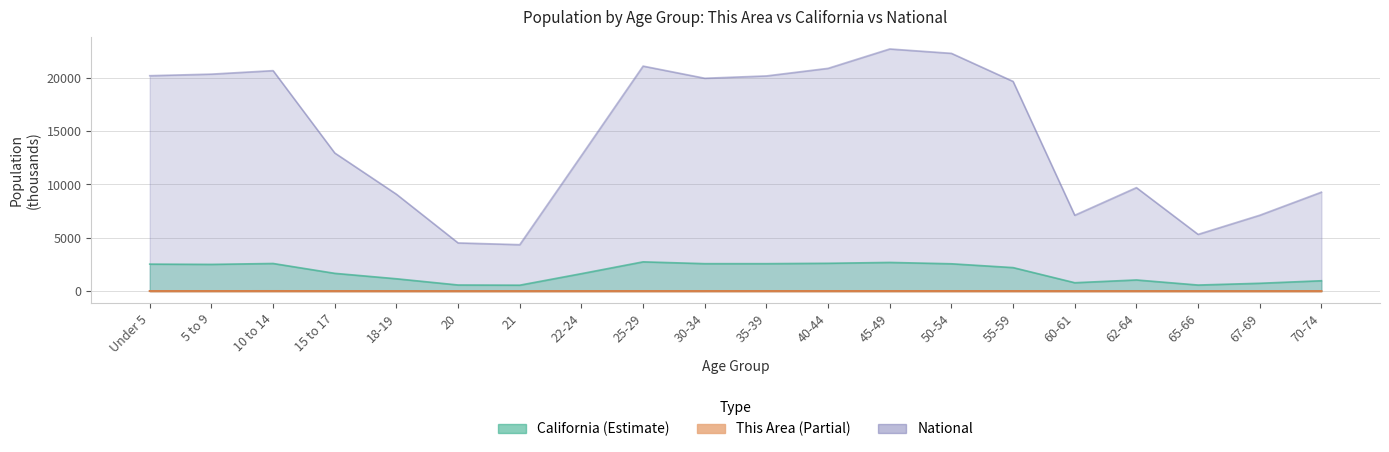

Reading left to right, list all the values displayed in this chart.

This Area: 4.0	4.8	5.6	3.6	2.0	0.8	0.8	2.1	3.3	3.5	4.3	4.9	5.0	4.6	3.8	1.3	1.7	0.8	1.1	1.4
California: 2531.3	2505.8	2590.9	1666.9	1157.0	573.6	555.8	1636.5	2744.4	2573.5	2573.6	2609.1	2689.8	2562.6	2204.3	786.3	1045.9	568.8	734.7	971.8
National: 20201.4	20348.7	20677.2	12954.3	9086.1	4519.1	4354.3	12712.6	21101.8	19962.1	20179.6	20891.0	22708.6	22298.1	19664.8	7113.7	9704.2	5319.9	7115.4	9278.2